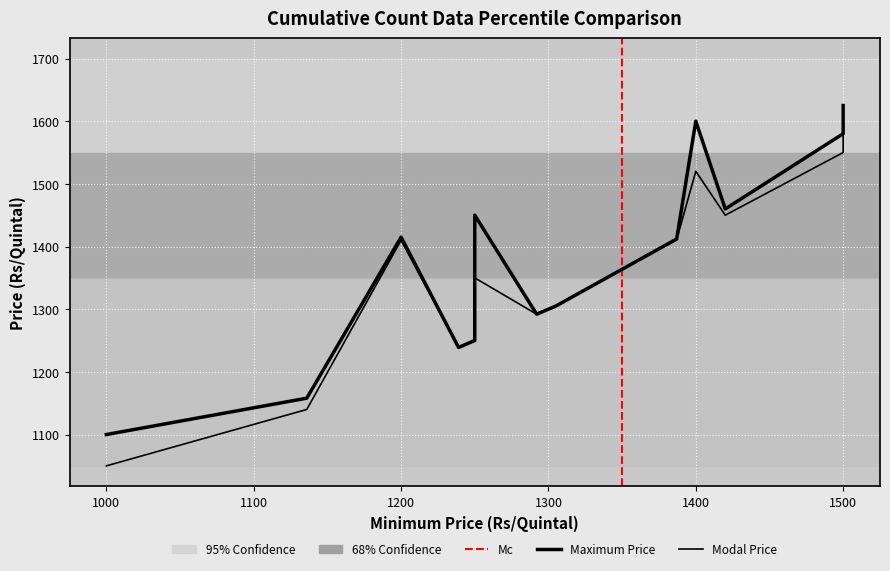

Is the value of Modal Price at 900 greater than the value of Maximum Price at 8?

No